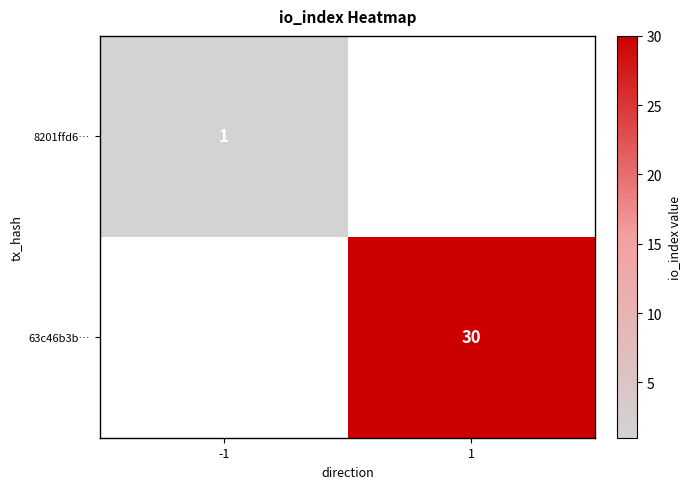

The value of 63c46b3b… at 1 is 20.0. True or false?

False